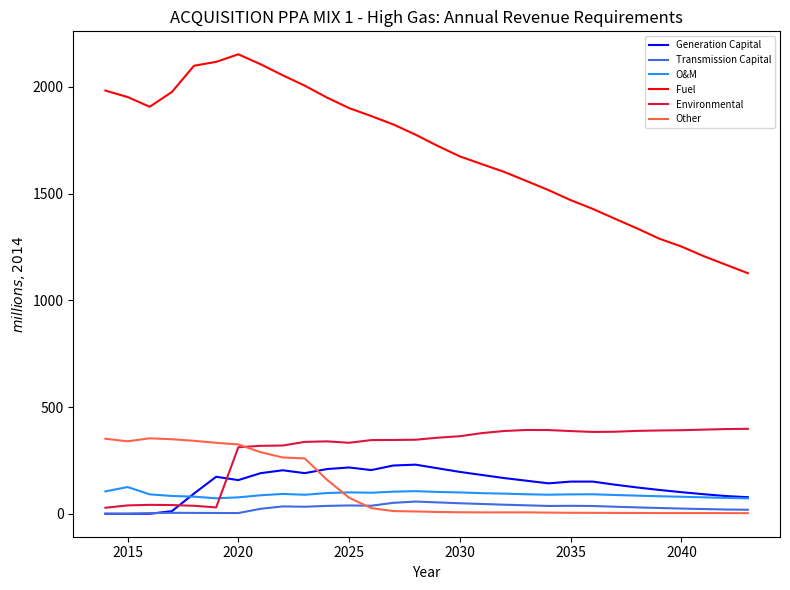

Which series ends up on top after the final intersection of Other and Environmental?

Environmental